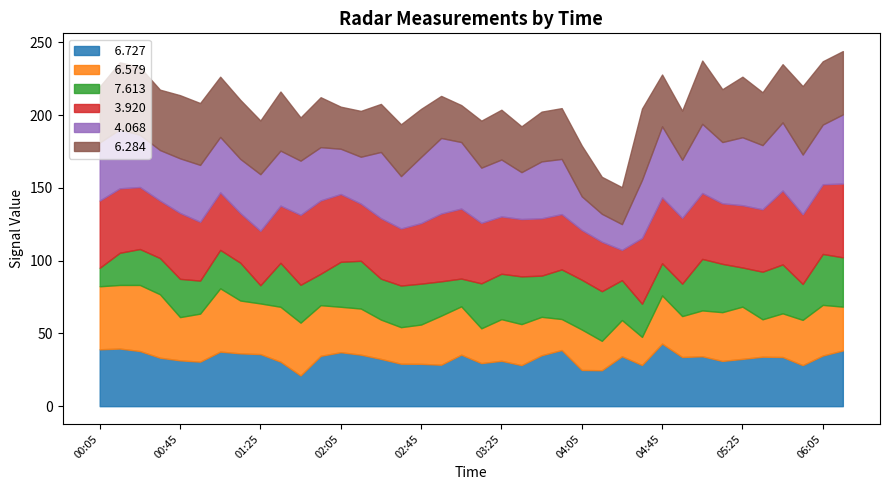

How many data points in   3.920 are above 42?

19